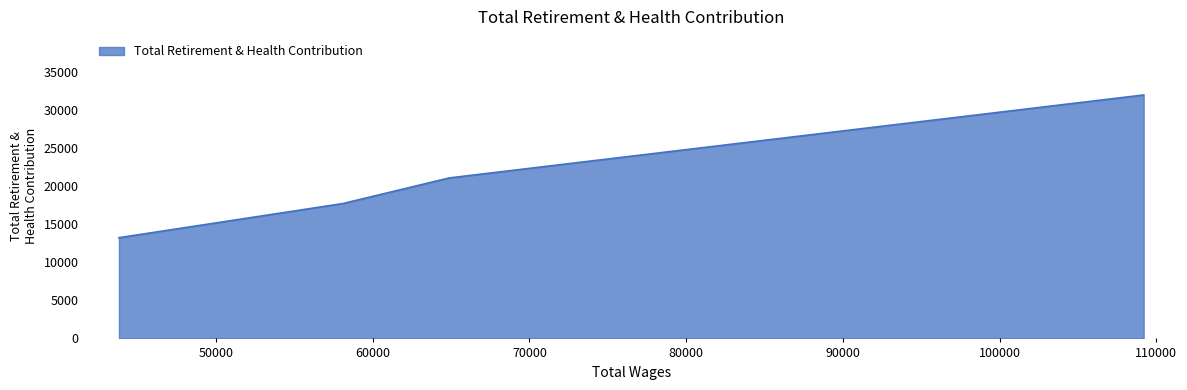

What is the minimum value shown in the chart?

13224